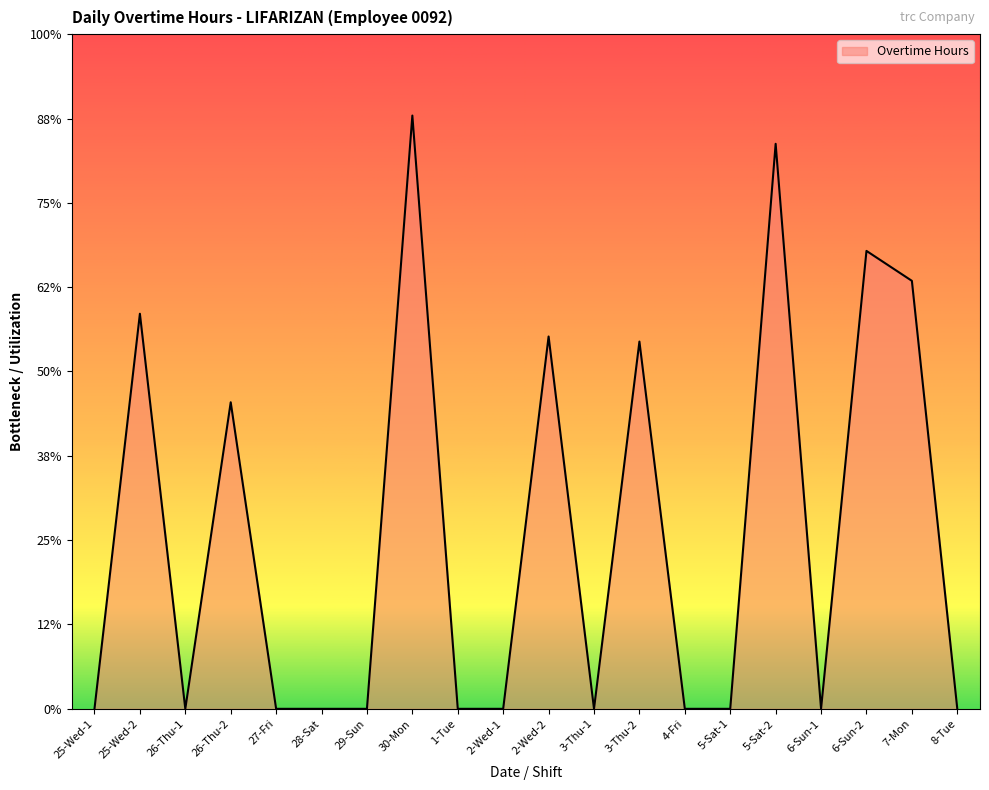

What position from the left is 8-Tue?

20